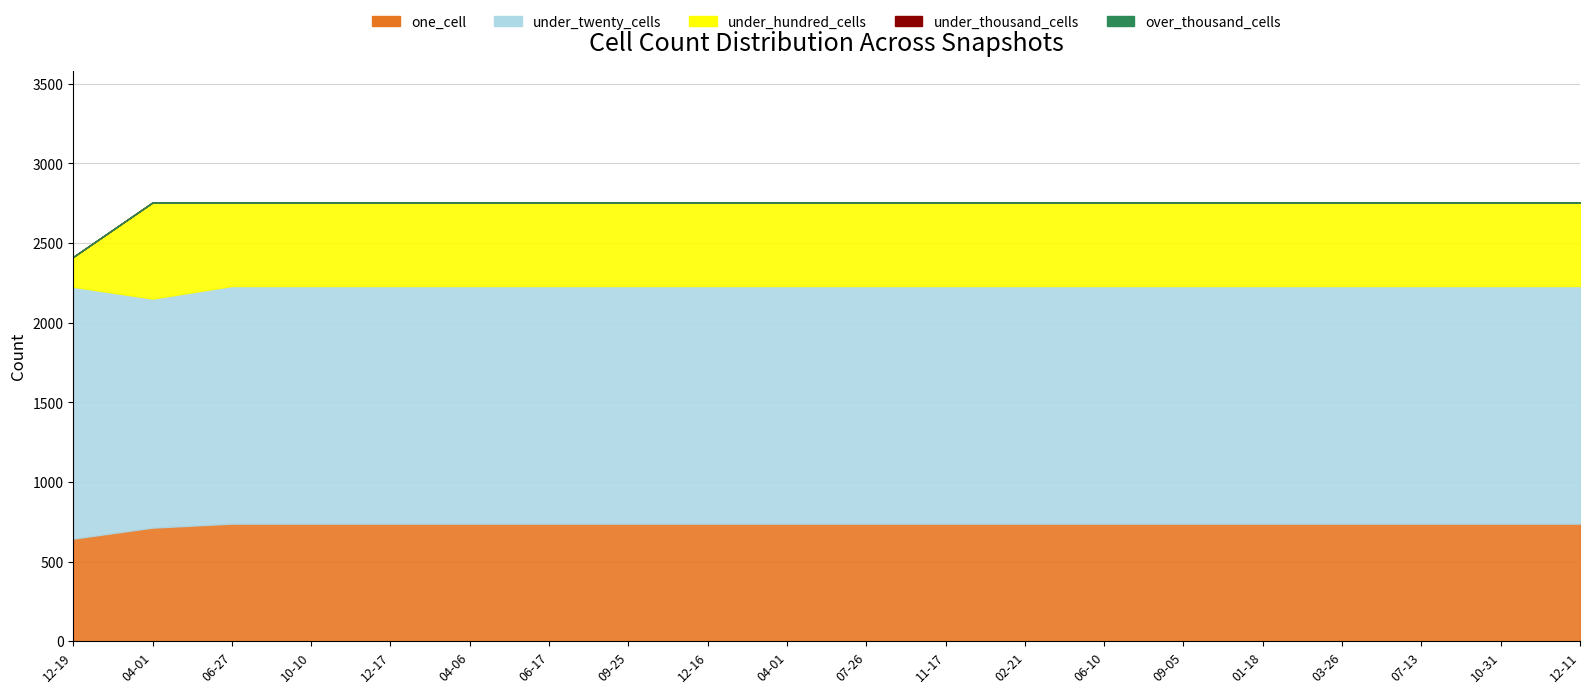

Rank the series at 2011-02-21 from lowest to highest value.

under_thousand_cells, over_thousand_cells, under_hundred_cells, one_cell, under_twenty_cells